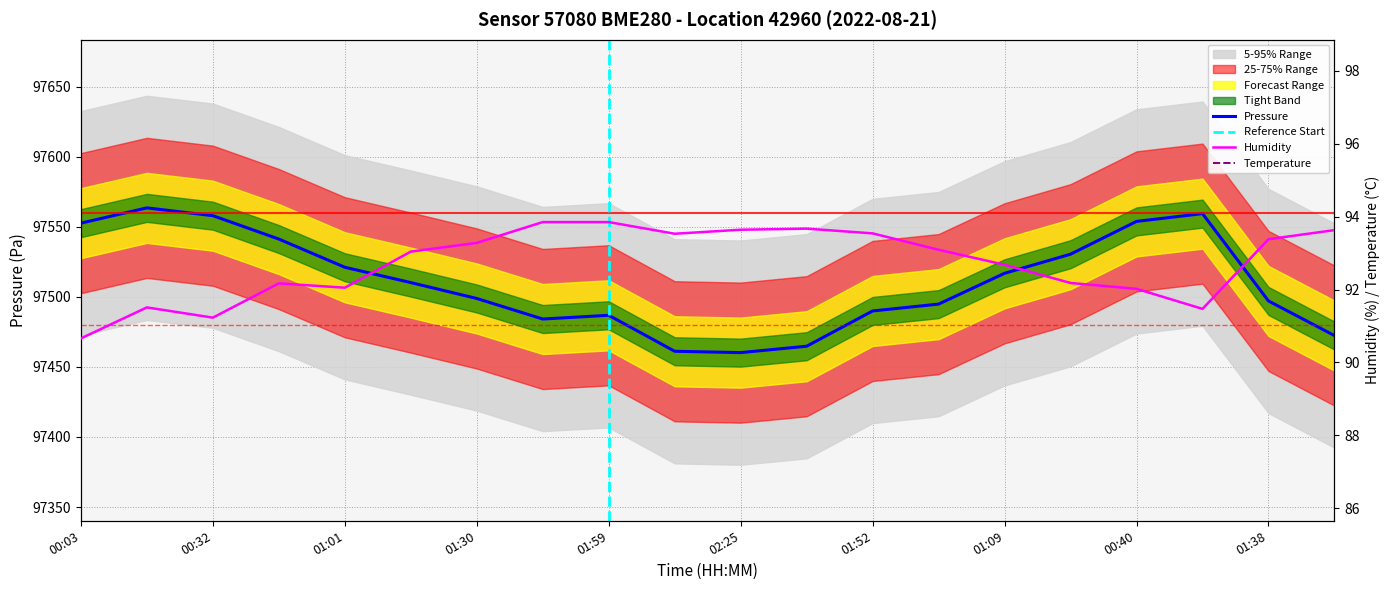

Is it true that Pressure equals 162462.8 at 01:30?

False